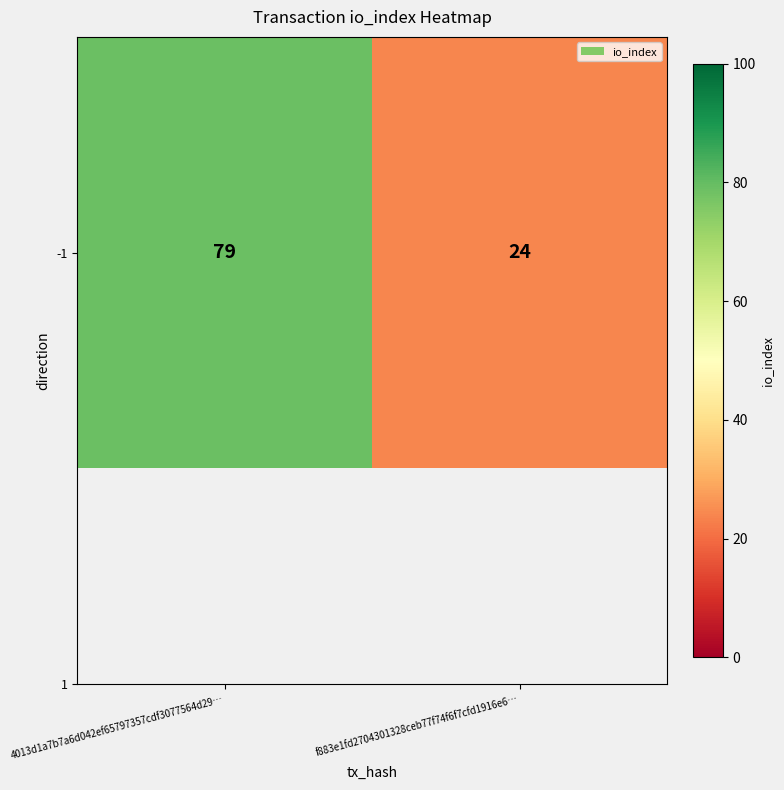

Rank the categories by value from highest to lowest.

4013d1a7b7a6d042ef65797357cdf3077564d29…, f883e1fd2704301328ceb77f74f6f7cfd1916e6…